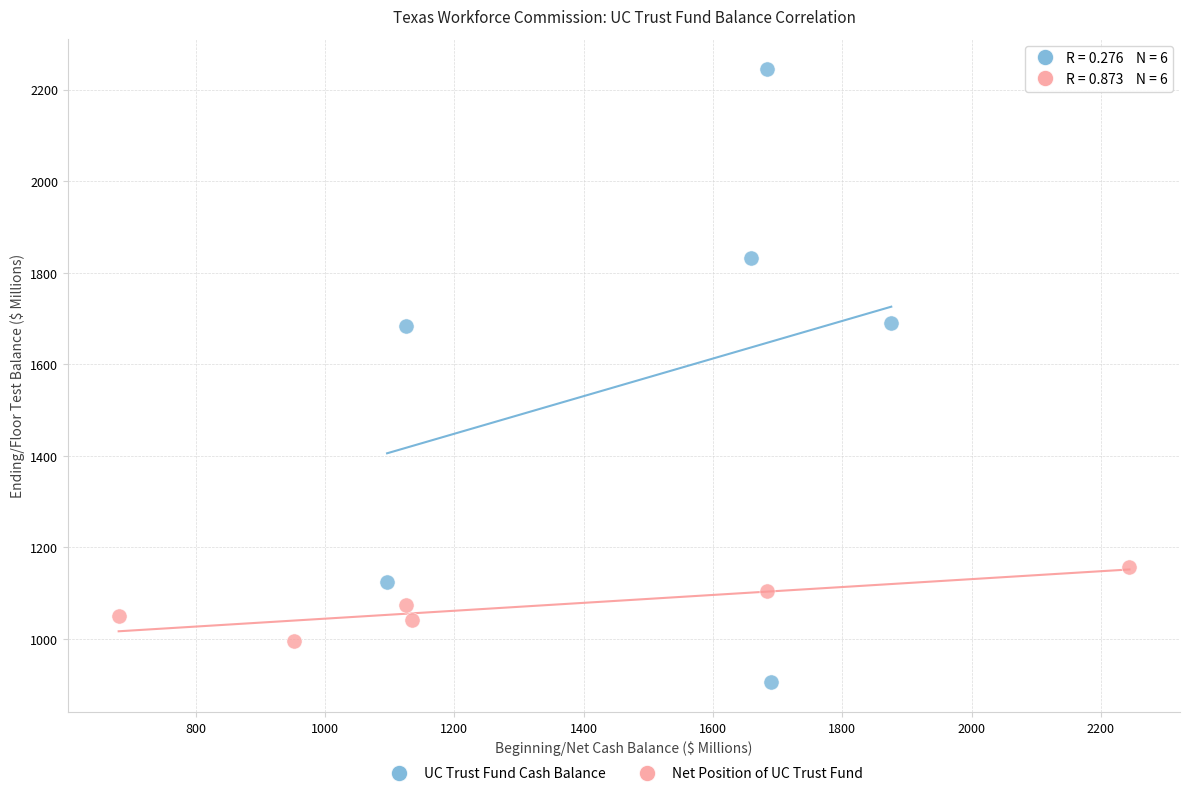

Which series contains the highest Y value?

UC Trust Fund Cash Balance